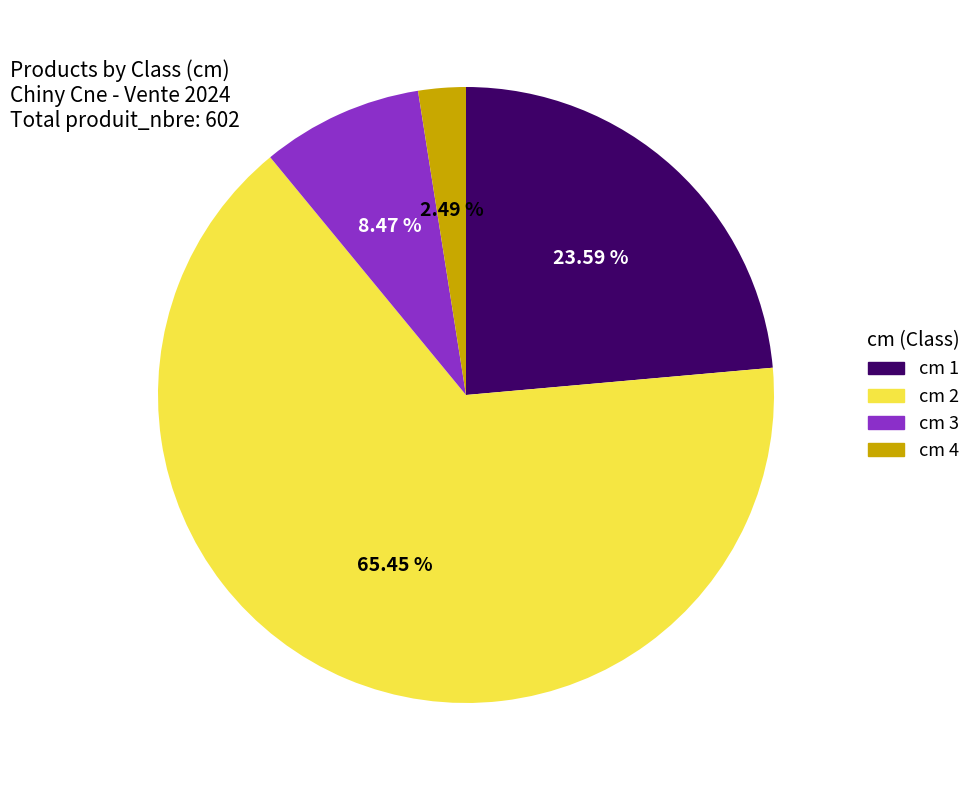

Is there a majority slice in this chart?

Yes